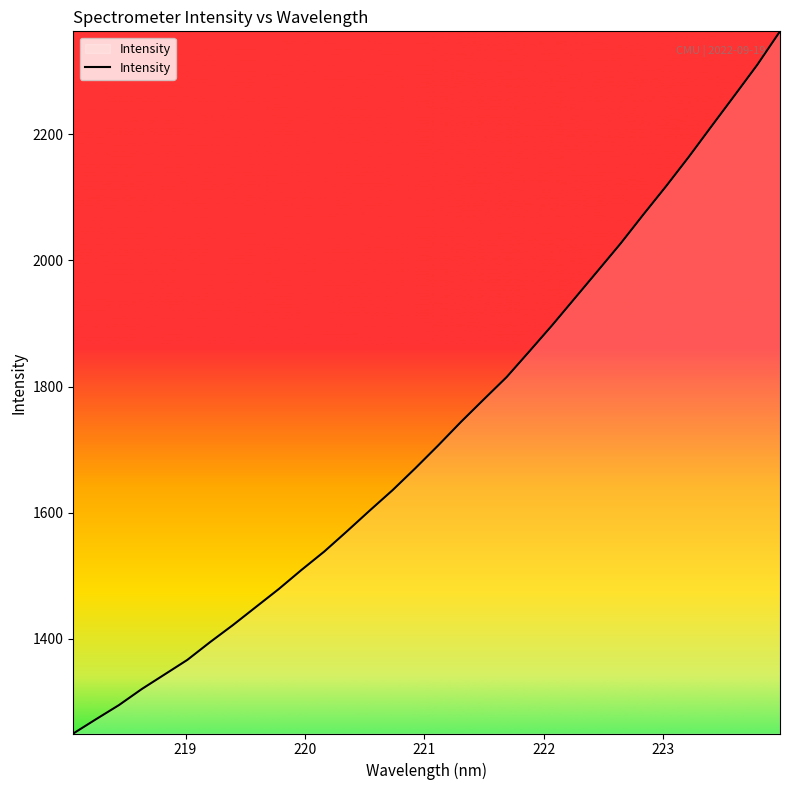

What is the difference between the maximum and minimum values?

1113.2